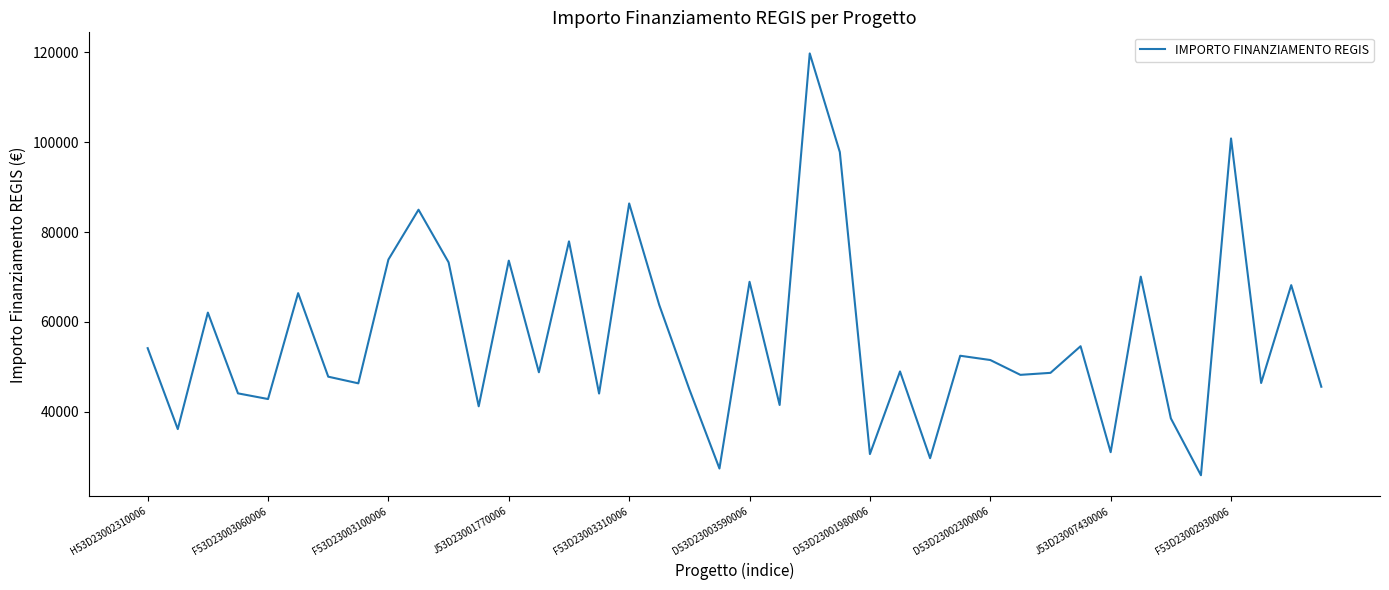

What is the greatest value displayed?

119783.4